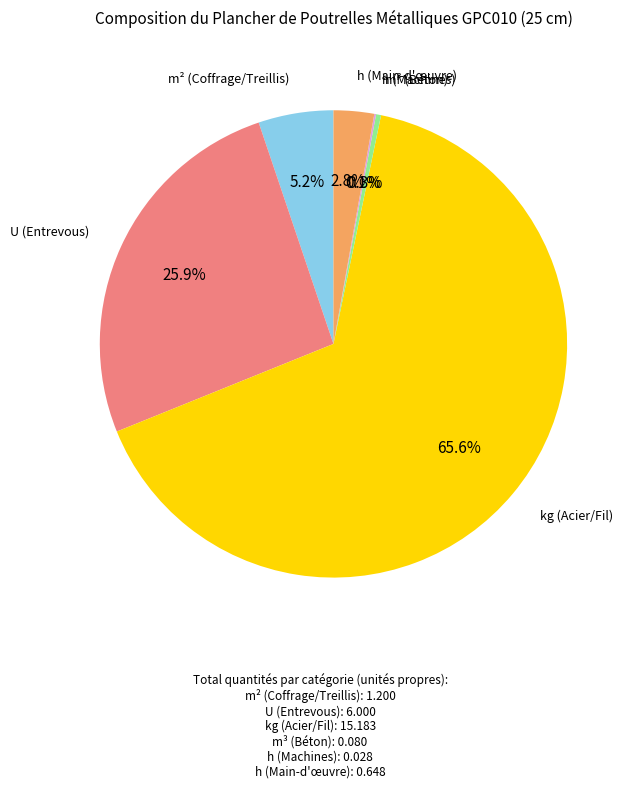

Is there a majority slice in this chart?

Yes